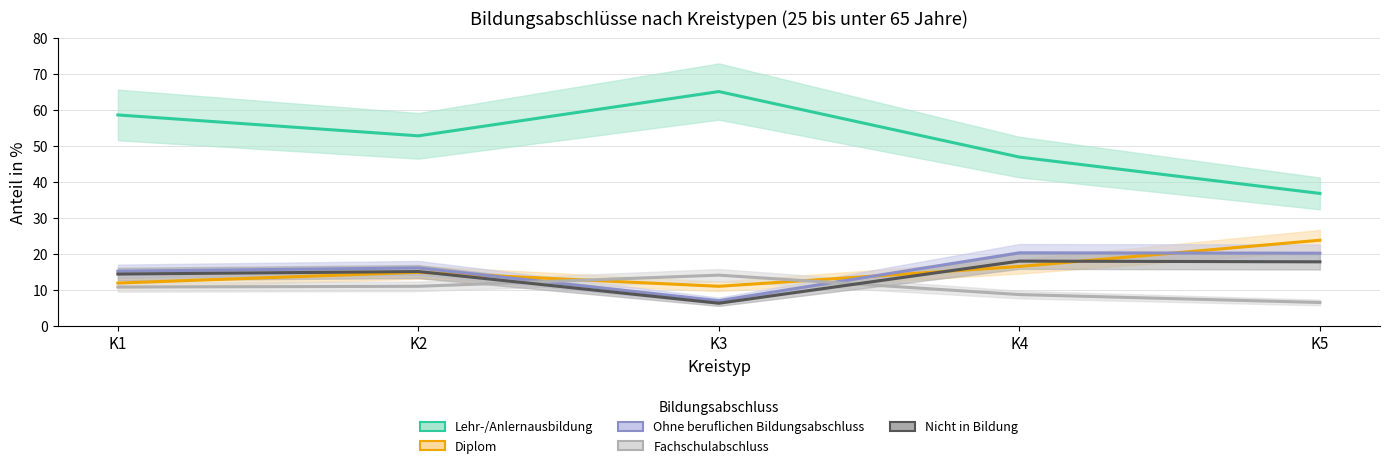

What is the difference between the Diplom values at K5 and K1?

11.9